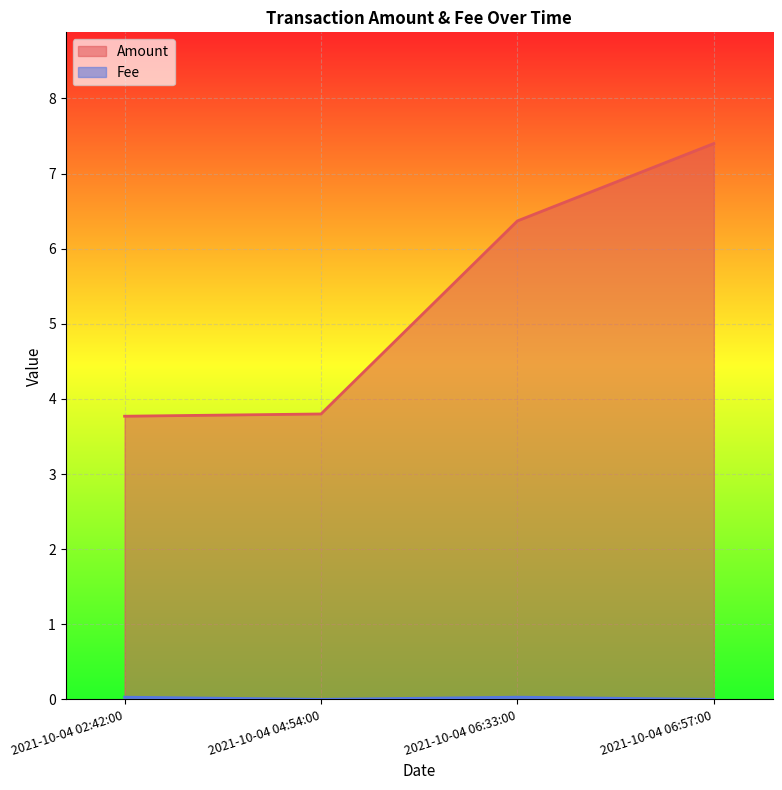

The value of Amount at 2021-10-04 02:42:00 is 6.2. True or false?

False